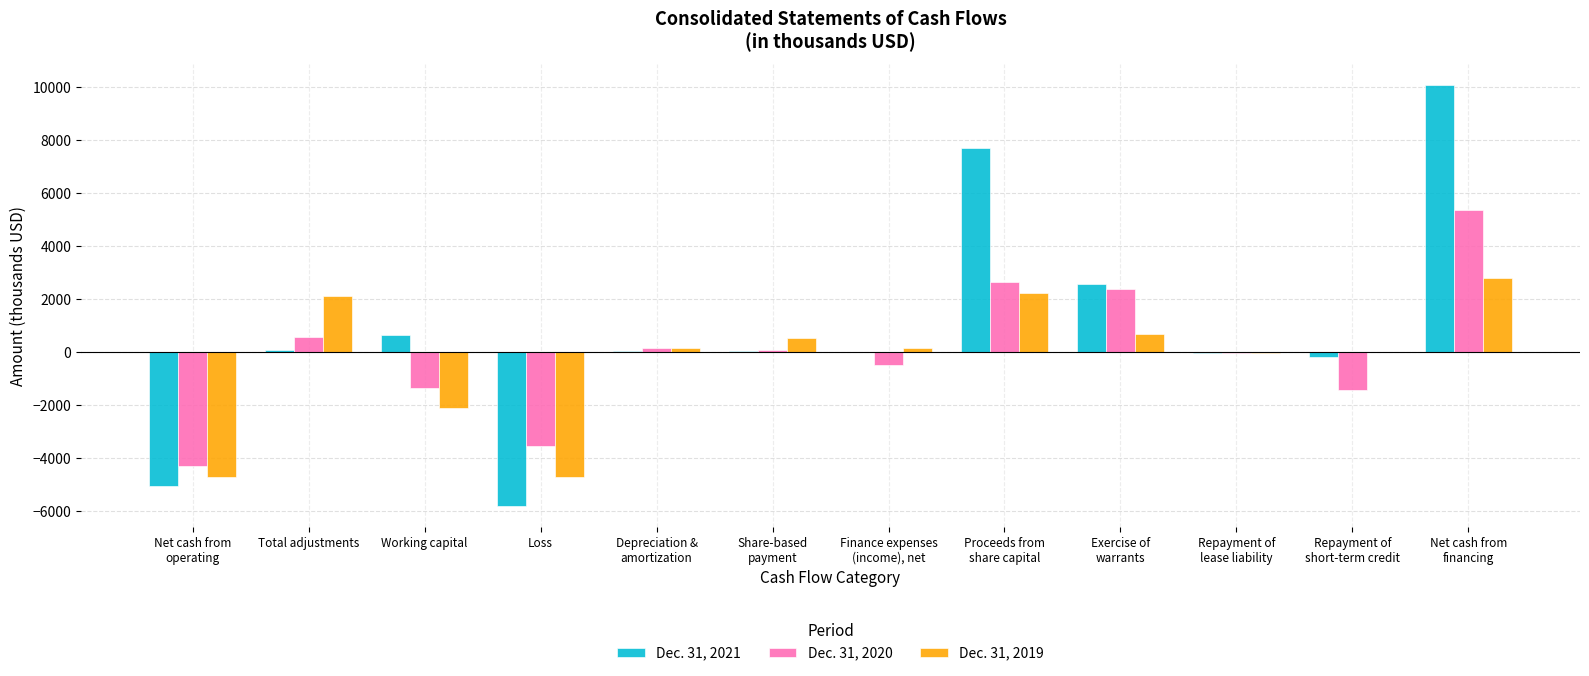

What is the spread (max minus min) of values at Repayment of
lease liability?

28